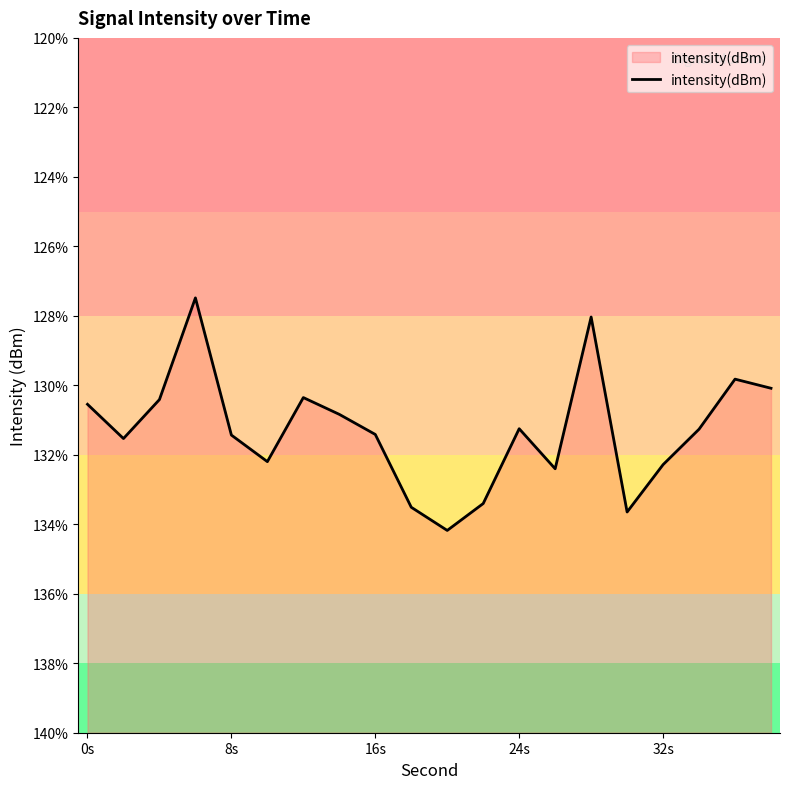

What is the minimum value shown in the chart?

-134.2